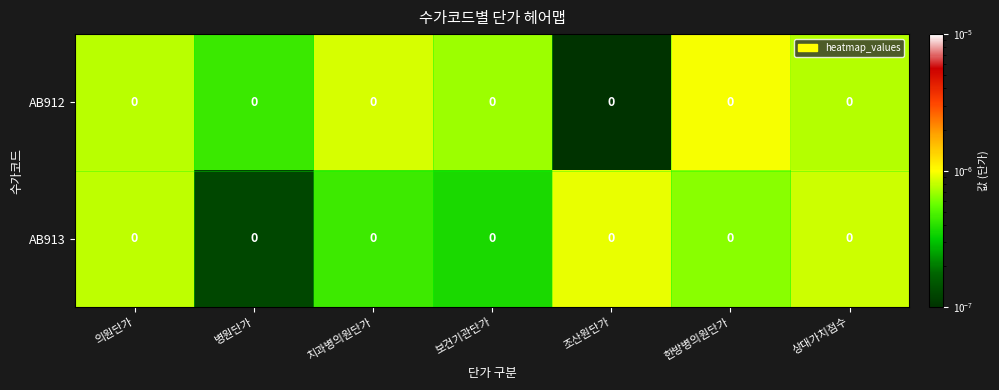

At which label does AB913 reach its minimum?

병원단가